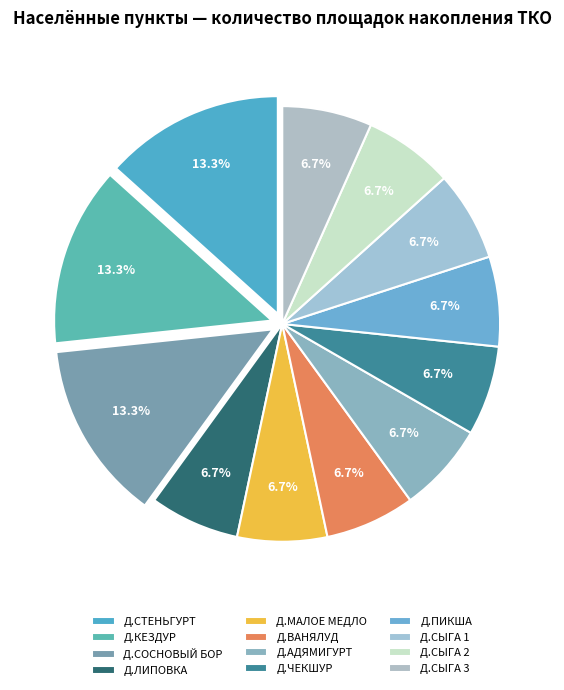

How many segments does this pie chart have?

12